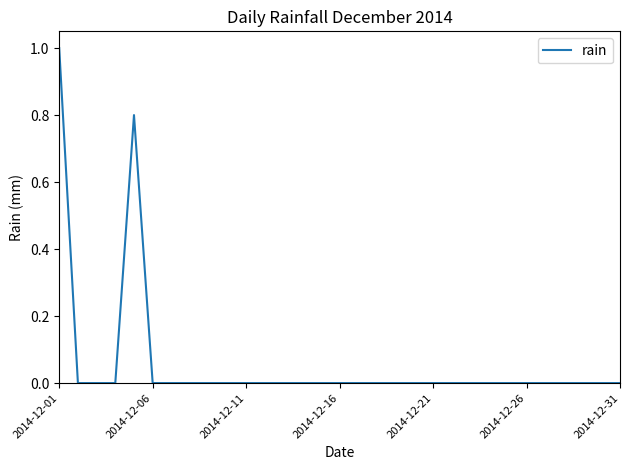

Count the values in the range 0 to 1.

31